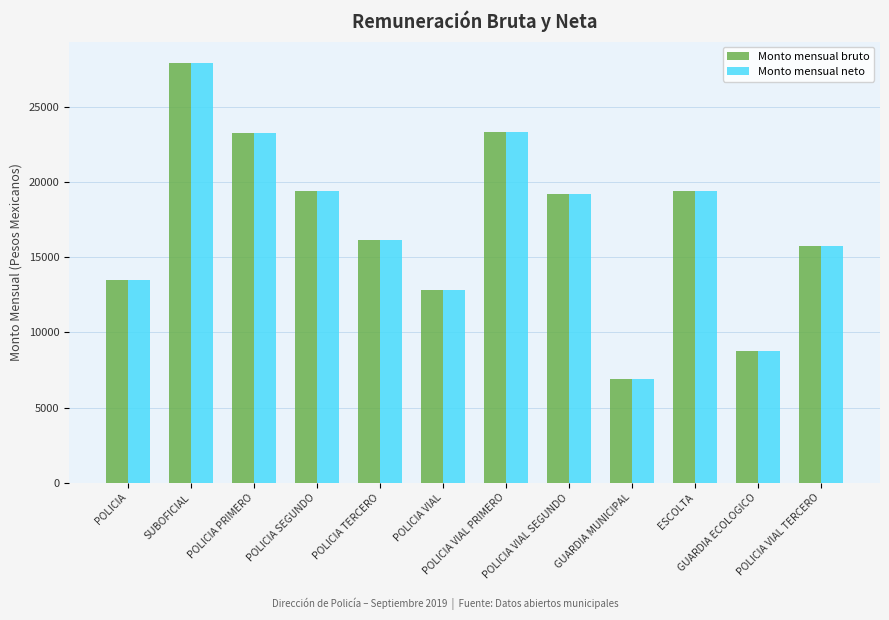

What is the smallest value displayed?

6933.0